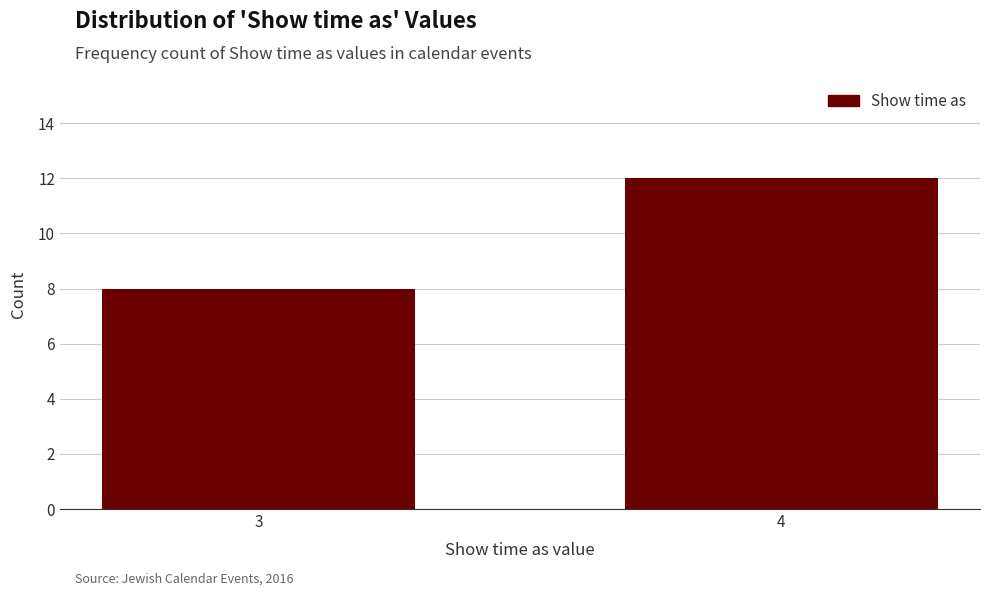

Reading left to right, list all the values displayed in this chart.

3=8	4=12